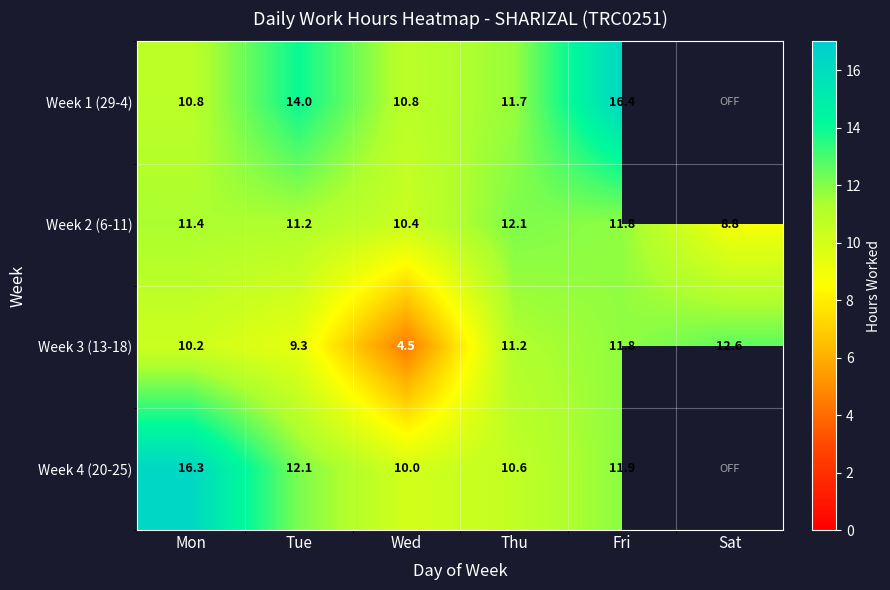

What is the average value of the Week 3 (13-18) series?

9.9